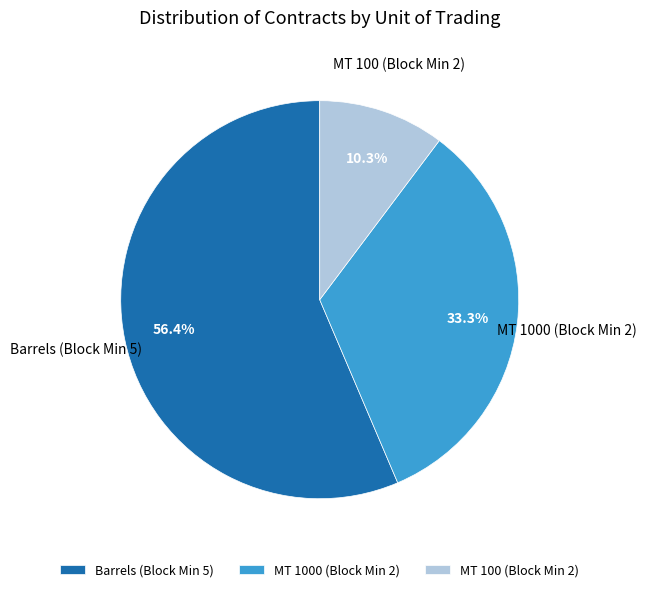

What is the ratio of the value at Barrels (Block Min 5) to the value at MT 100 (Block Min 2)?

5.5